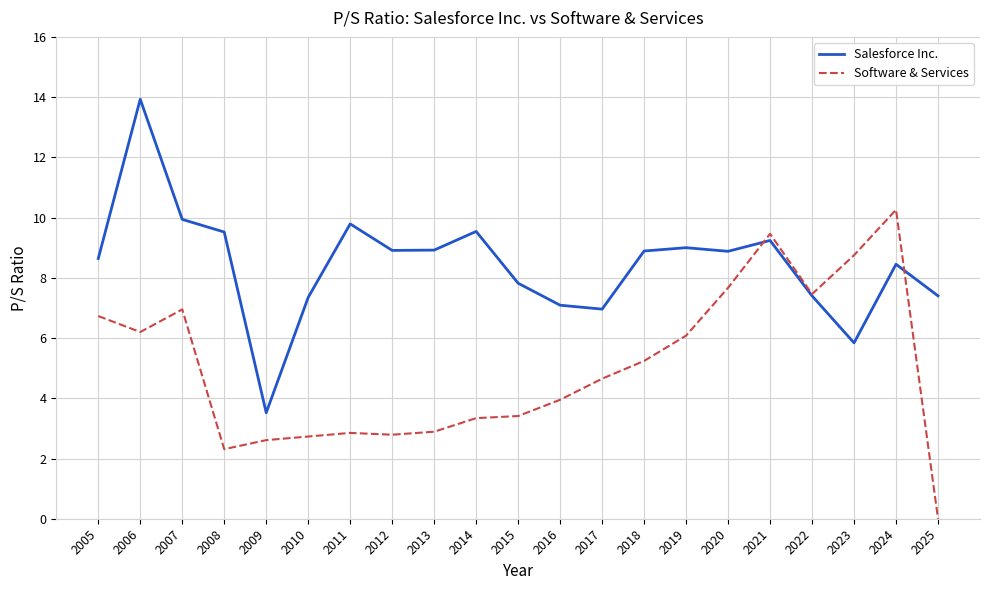

Which series has the largest range (max minus min)?

Salesforce Inc.